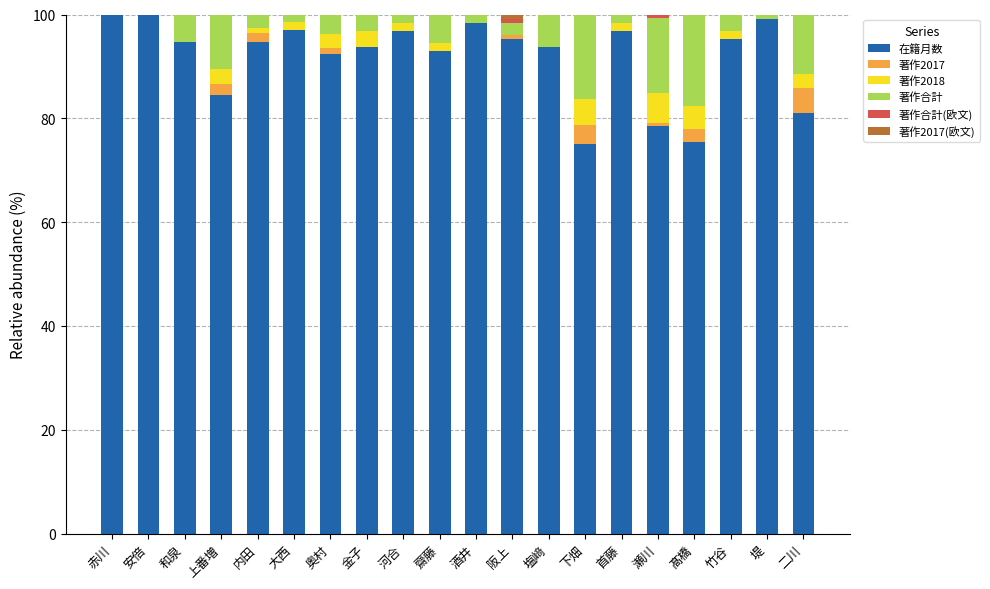

Is it true that 在籍月数 equals 158.8 at 金子?

False